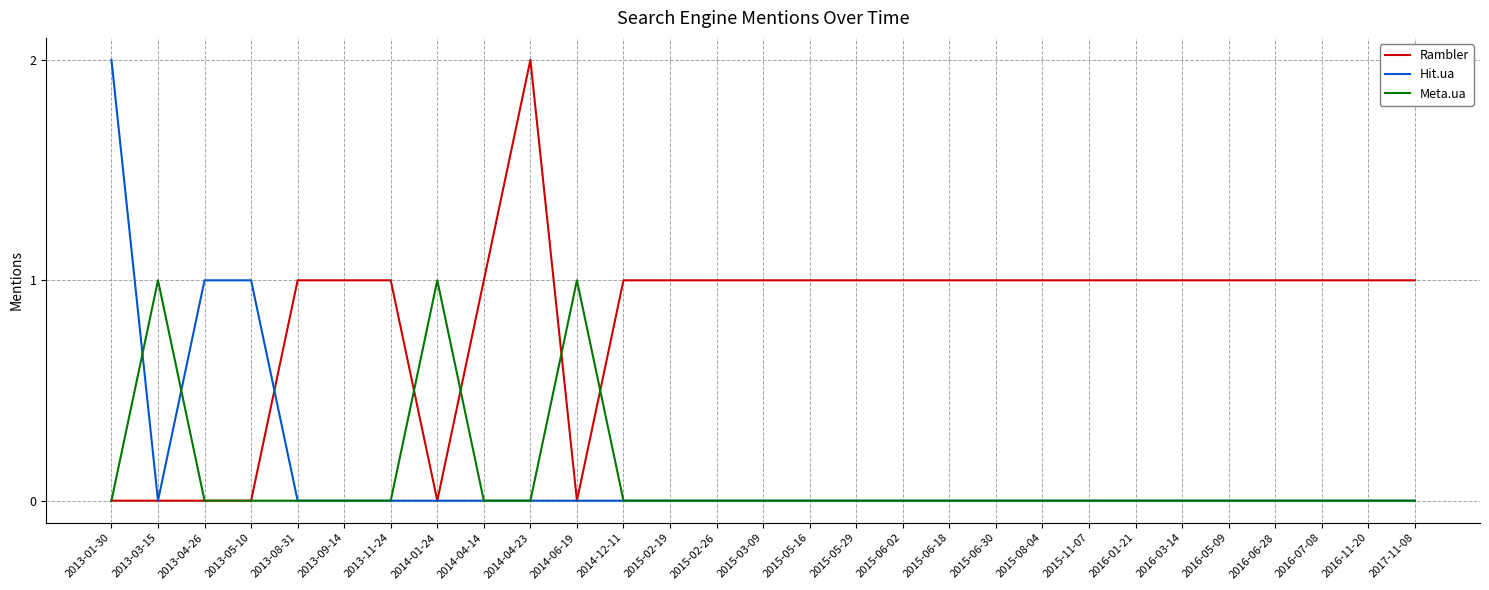

Which category has the highest value in the Rambler series?

2014-04-23